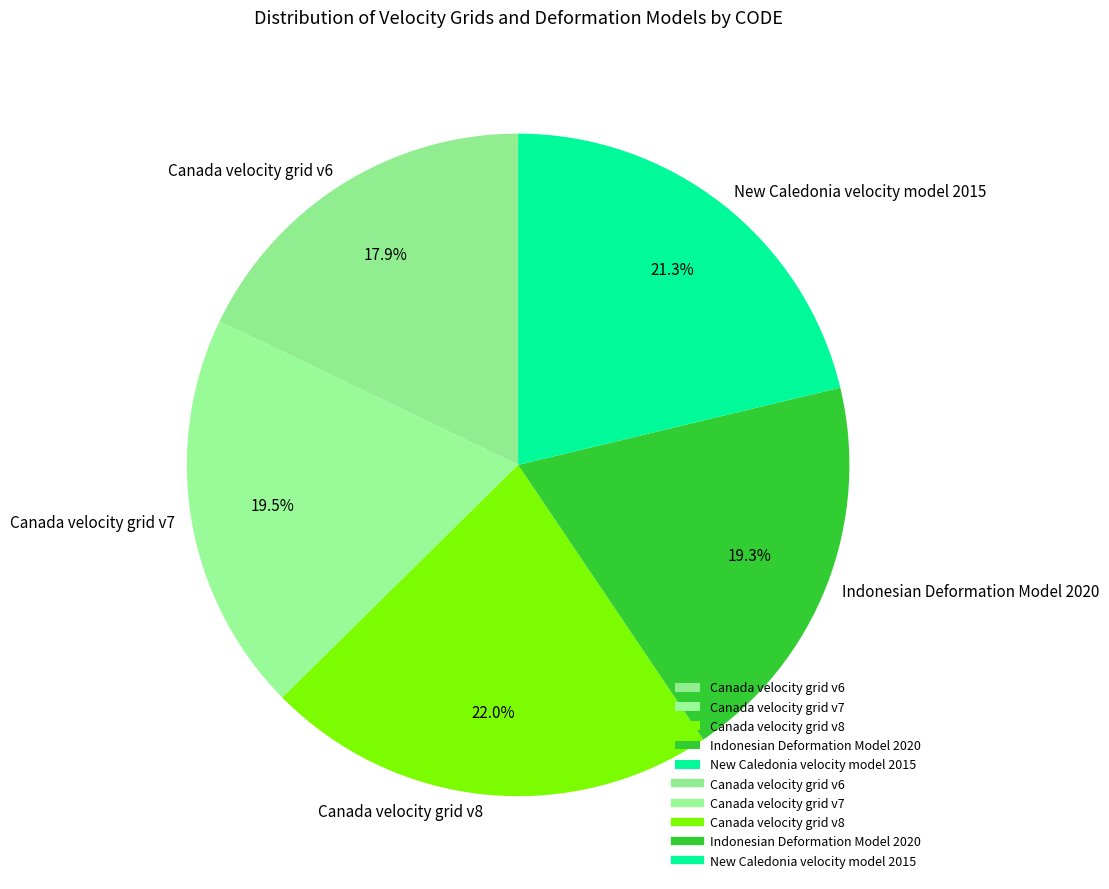

Which has a higher value, New Caledonia velocity model 2015 or Canada velocity grid v7?

New Caledonia velocity model 2015